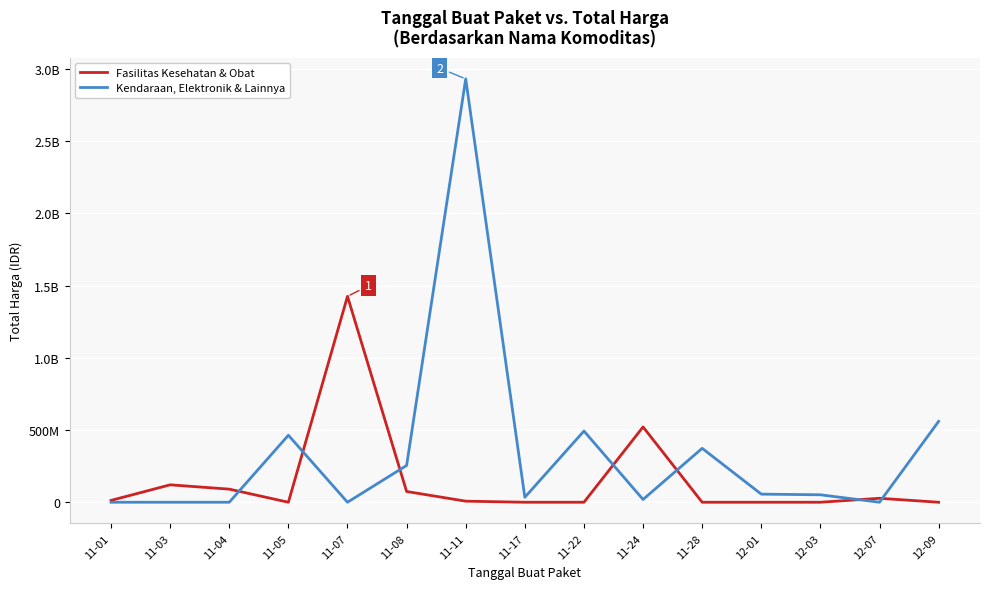

What is the label of the 2nd point from the right?

12-07